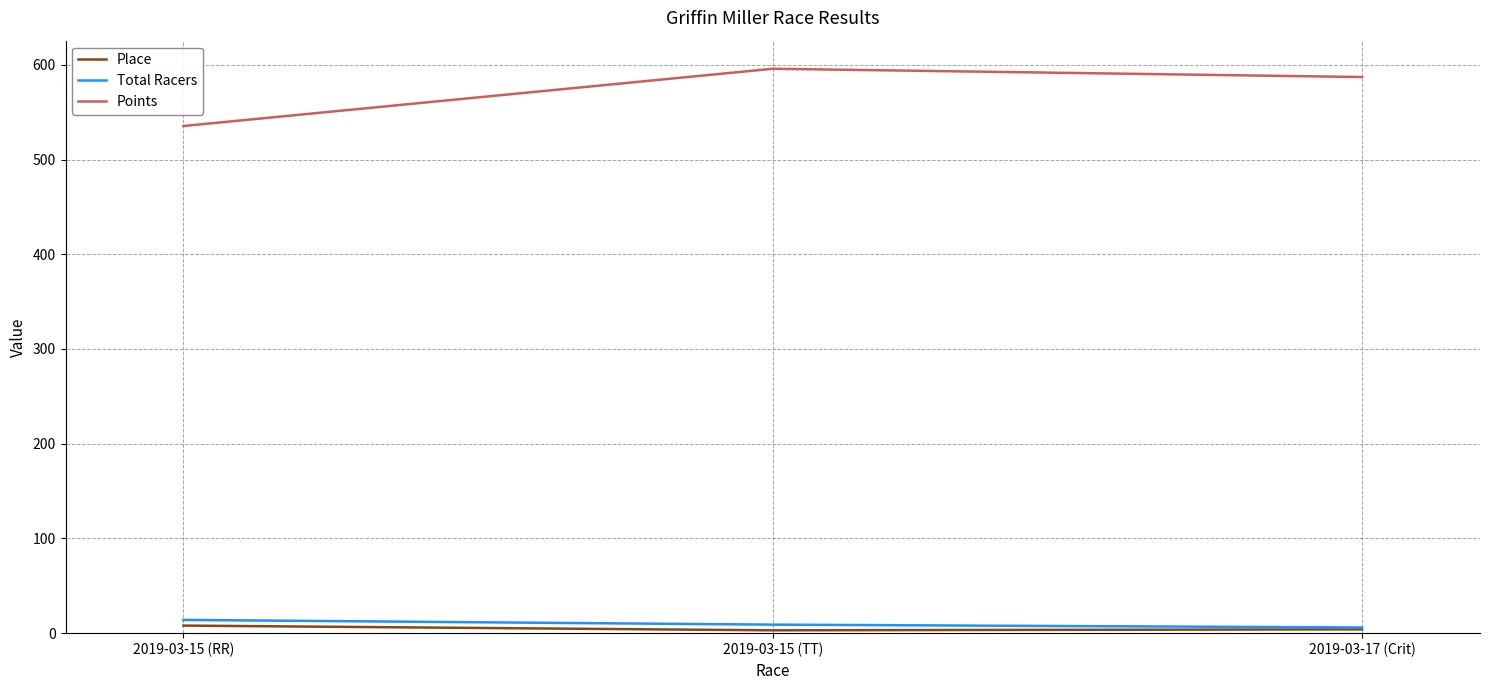

What is the minimum value for Points?

535.4